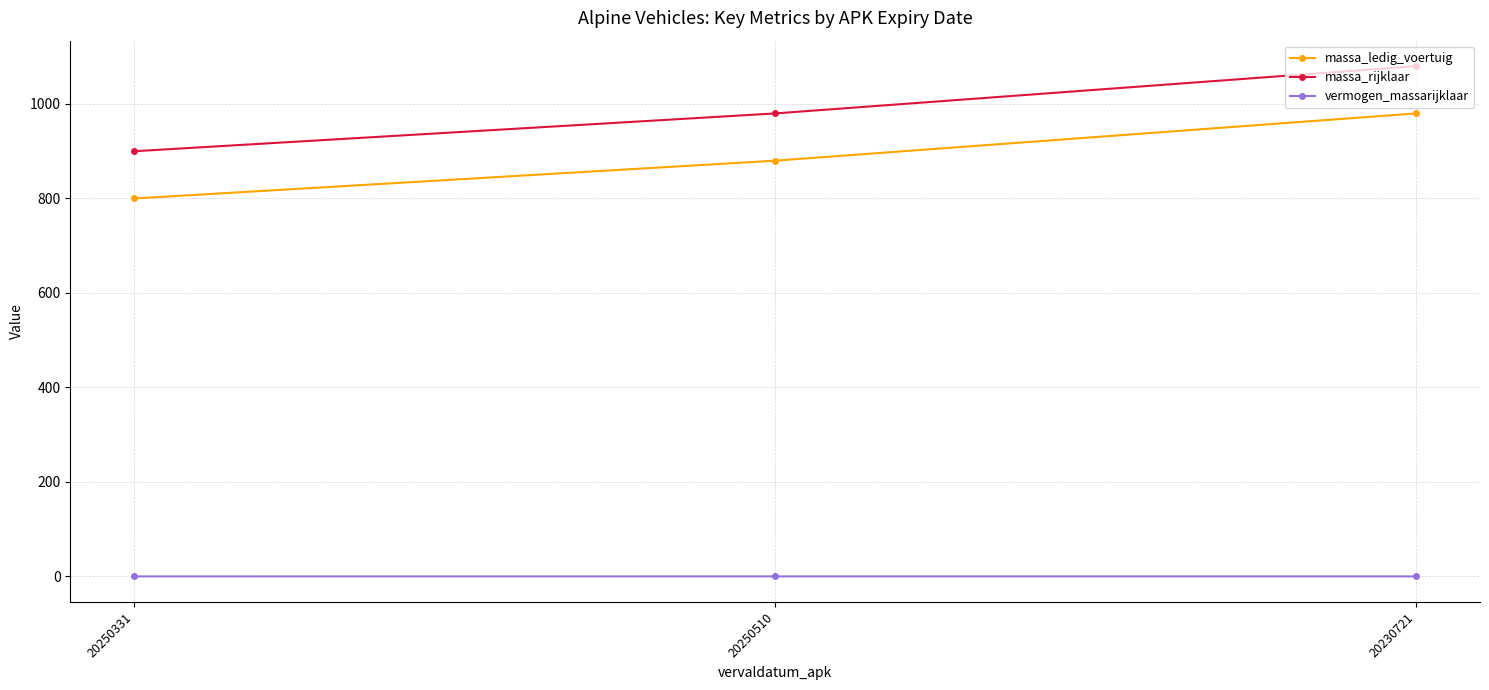

Which series has the largest total across all categories?

massa_rijklaar